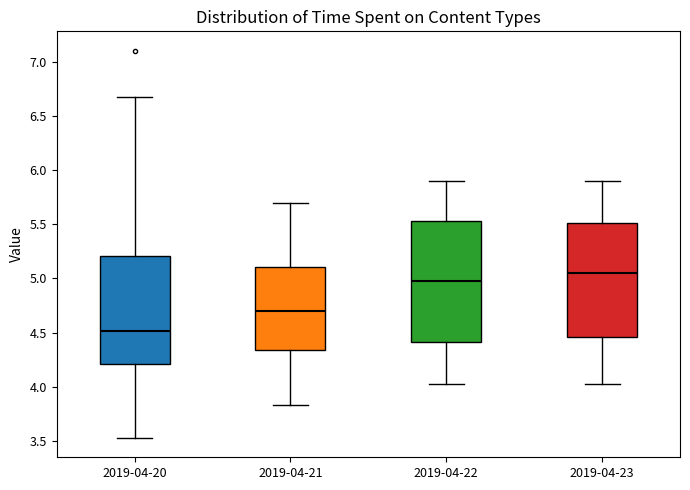

Reading left to right, transcribe this box plot: for each box, give where its median line is, the range the box spans, and where its two whiskers end, as read against the y-axis. The values are not printed on the chart, so give them approximately, as read against the axis.

2019-04-20: median 4.50, box 4.20 to 5.20, whiskers 3.55 to 6.65
2019-04-21: median 4.70, box 4.35 to 5.10, whiskers 3.85 to 5.70
2019-04-22: median 5.00, box 4.40 to 5.55, whiskers 4.05 to 5.90
2019-04-23: median 5.05, box 4.45 to 5.50, whiskers 4.05 to 5.90